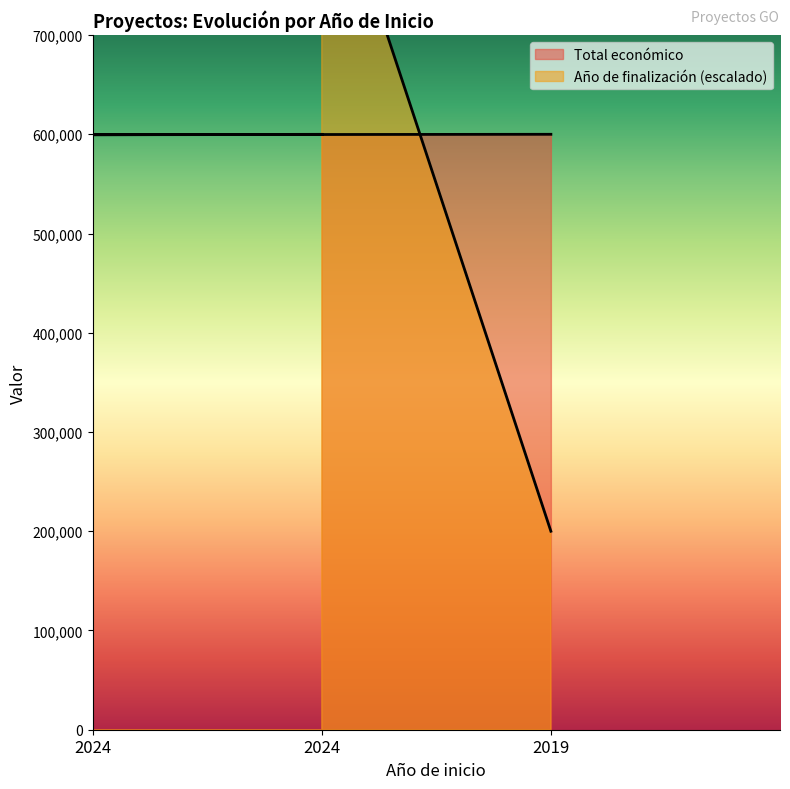

Rank the categories by value from lowest to highest.

2019, 2024, 2024